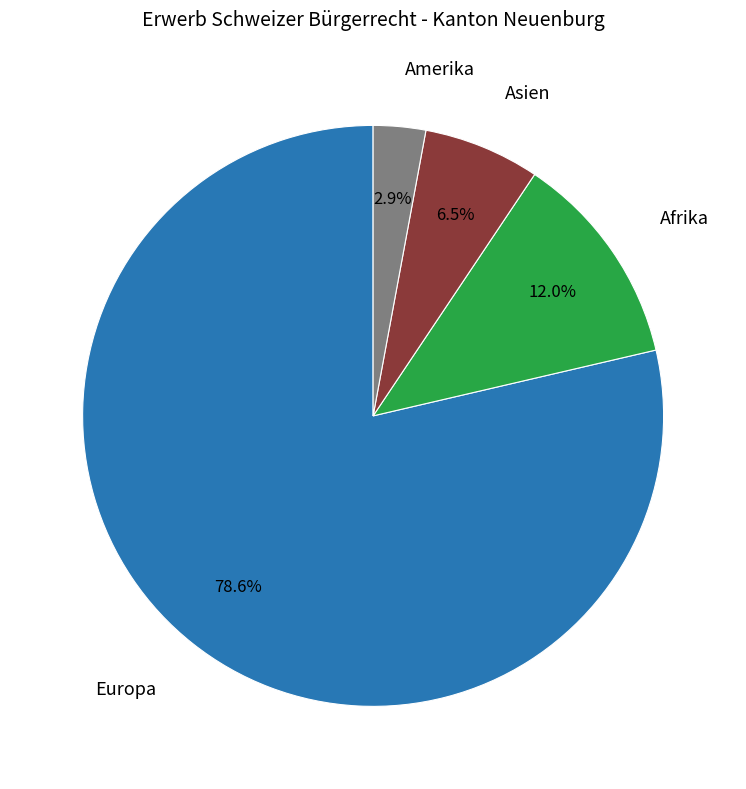

Does any single category account for the majority?

Yes